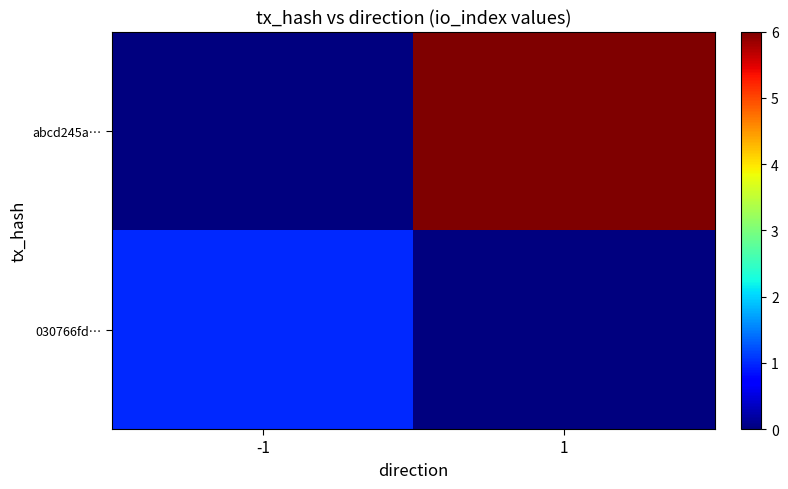

List the series in order of their peak value, lowest first.

030766fd…, abcd245a…